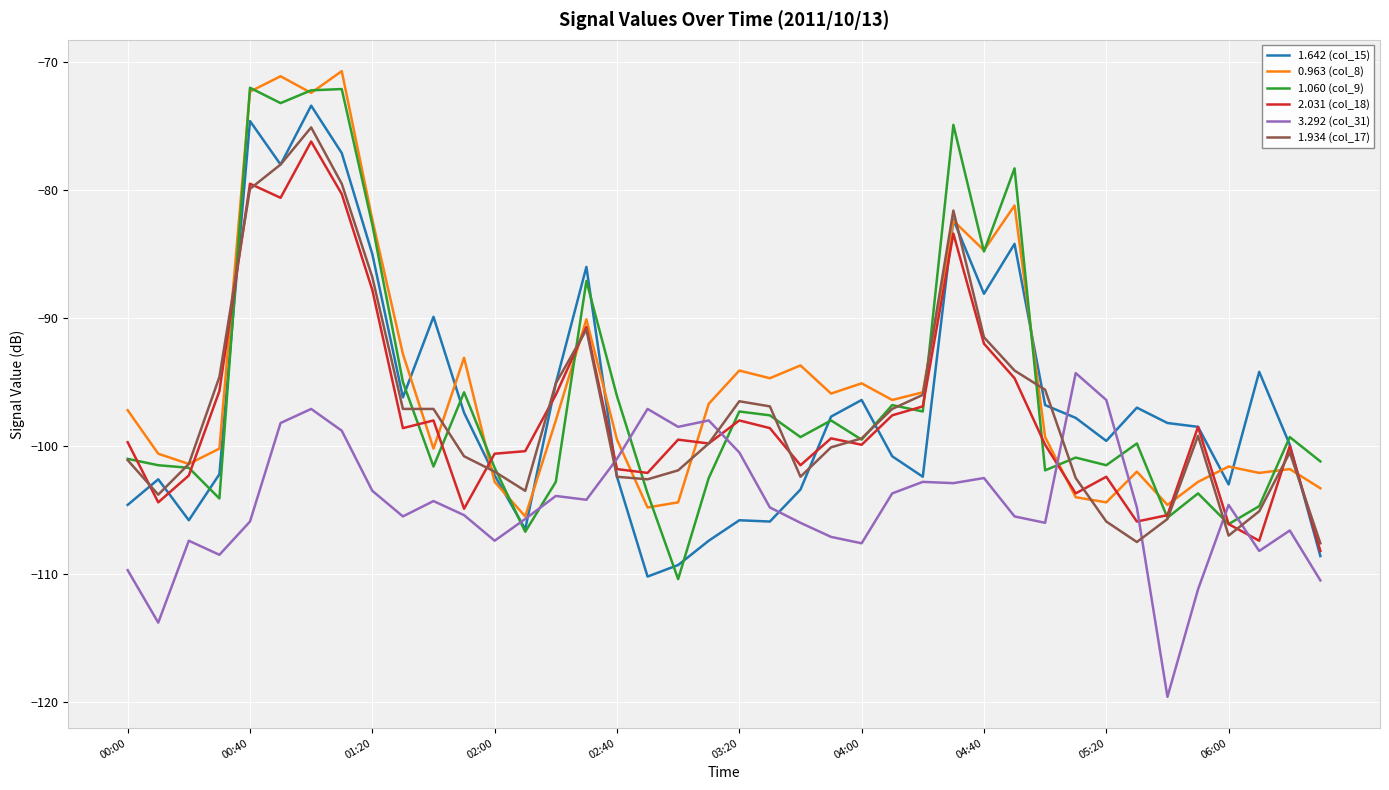

What is the greatest value displayed?

-70.7